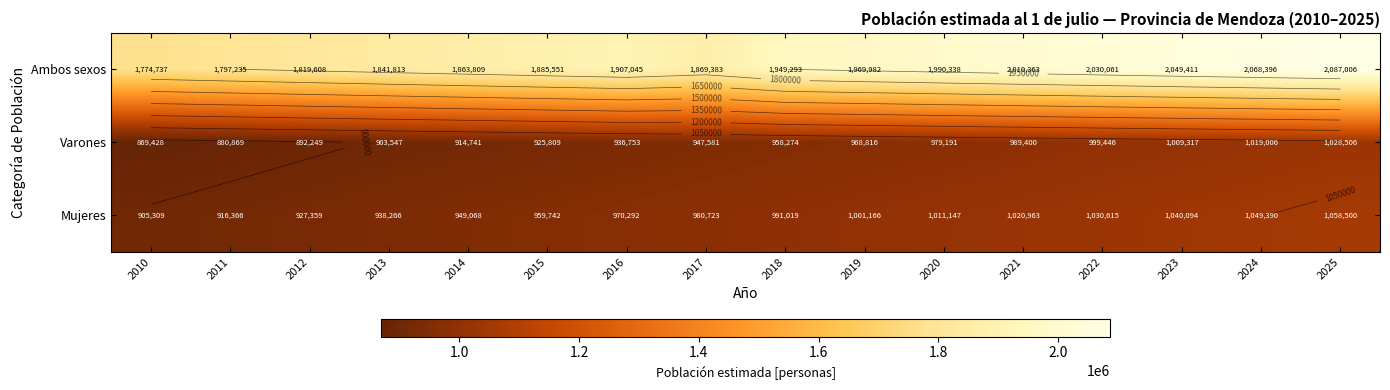

How many values in the Varones series are below 958274?

8